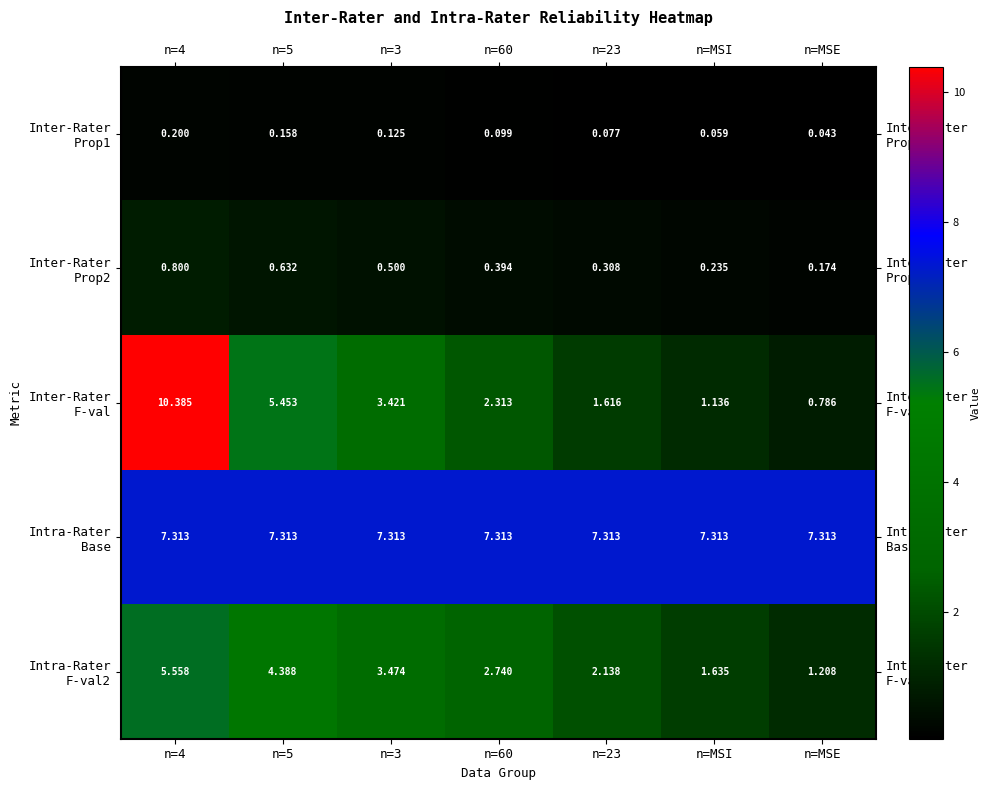

Which label corresponds to the smallest value in the chart?

n=MSE